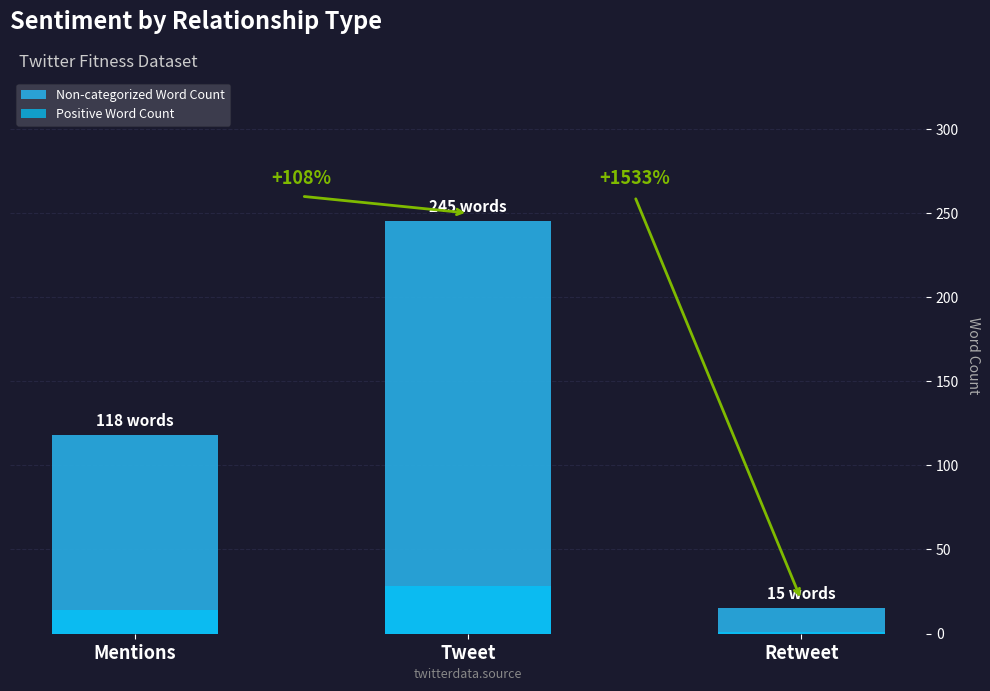

How many bars are there in each group?

2